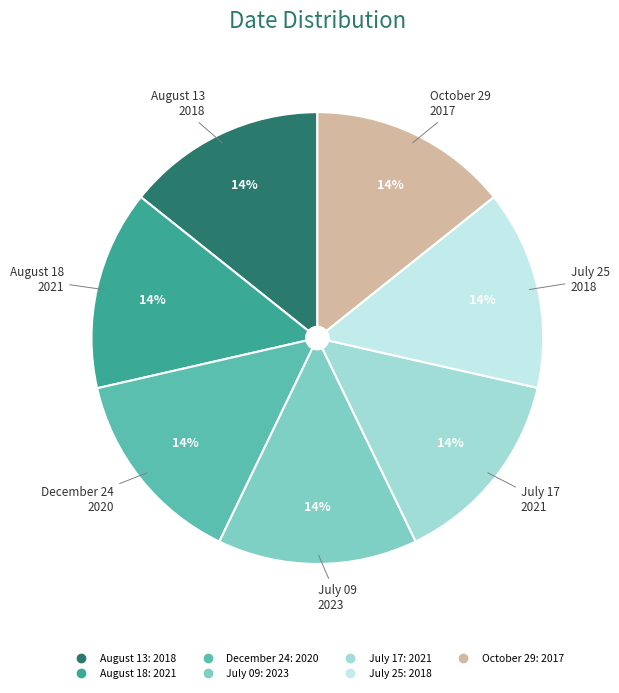

To the nearest percent, what portion does August 13 represent?

14%